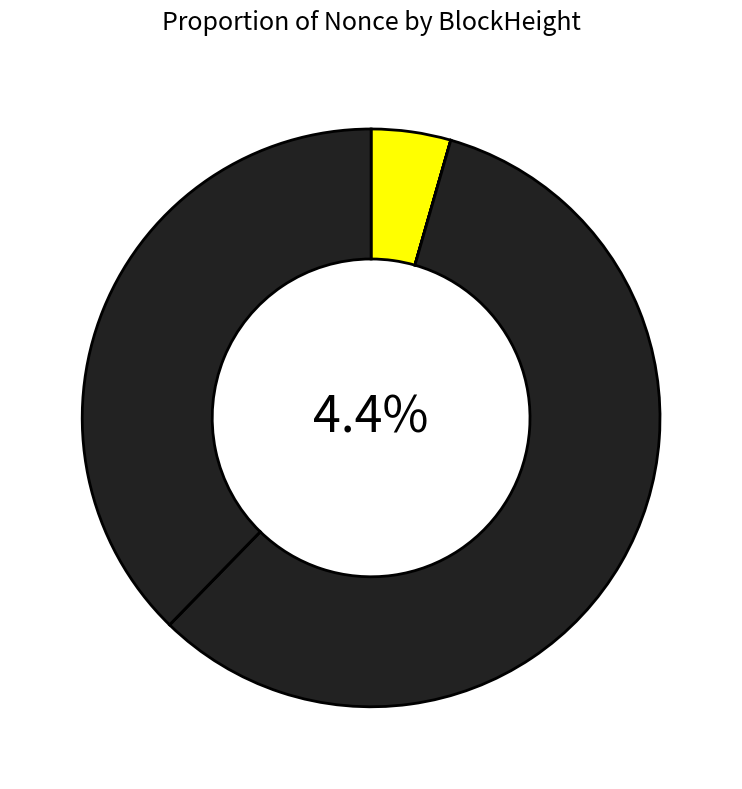

What is the majority slice?

102144